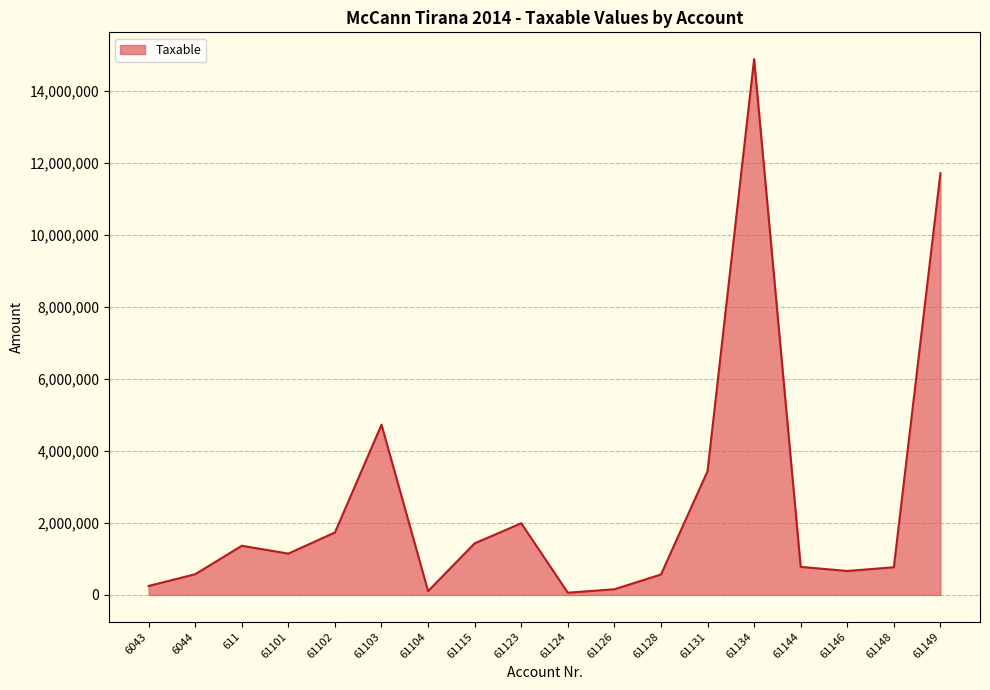

What is the change in value from 61123 to 61131?

+1446126.3